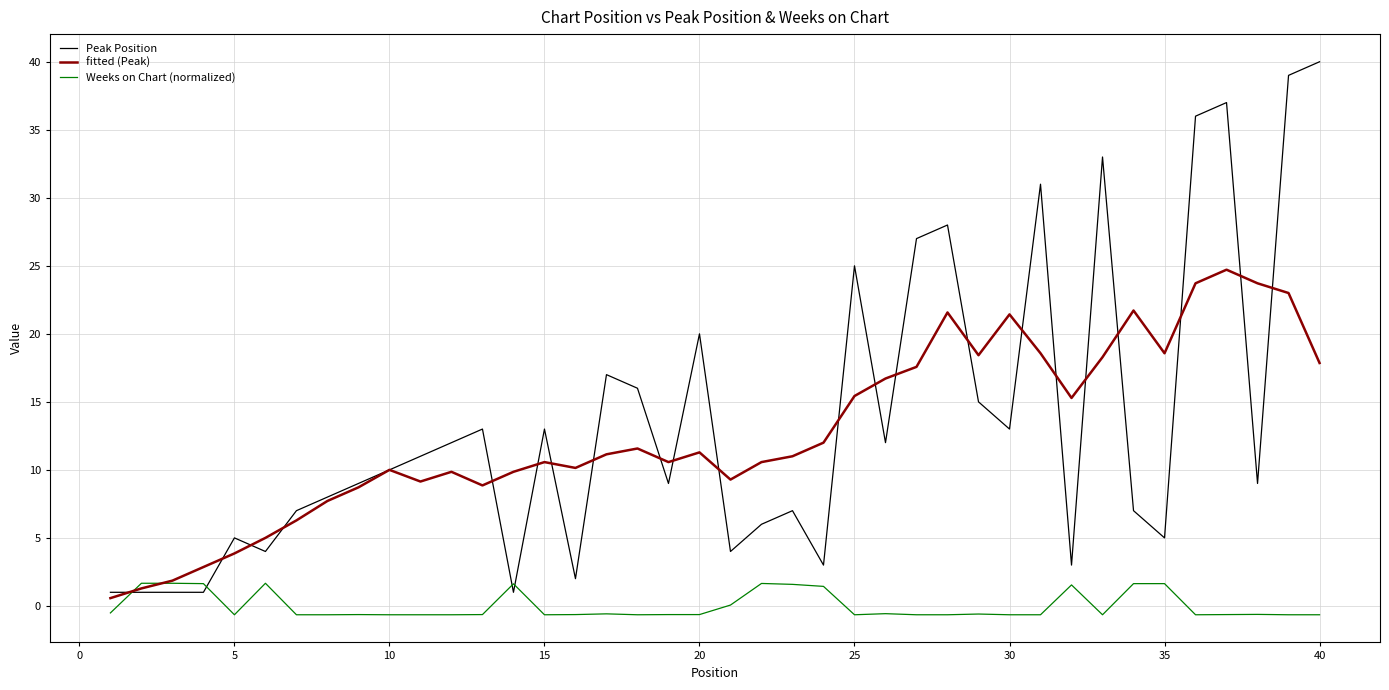

Which series ends up on top after the final intersection of Weeks on Chart (normalized) and Peak Position?

Peak Position